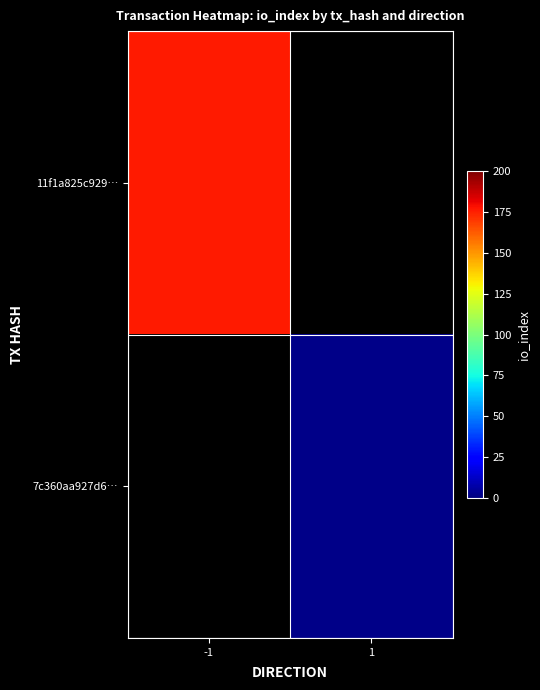

What is the maximum value for 11f1a825c929…?

176.0